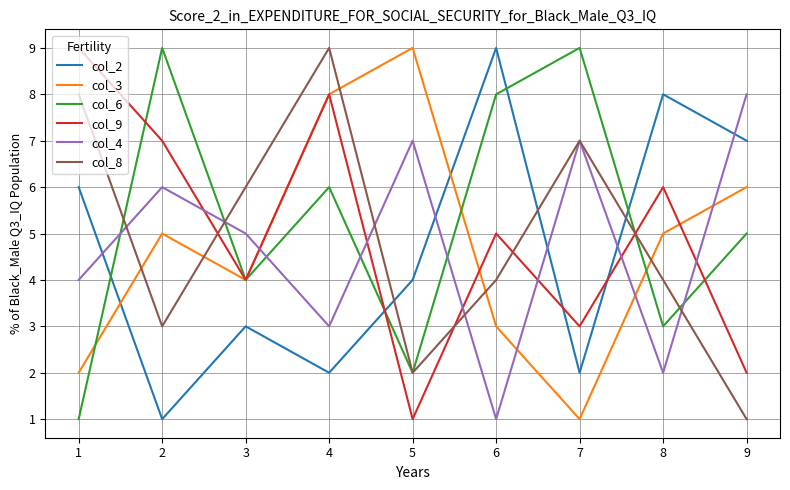

At which category does col_8 reach its first local peak?

4